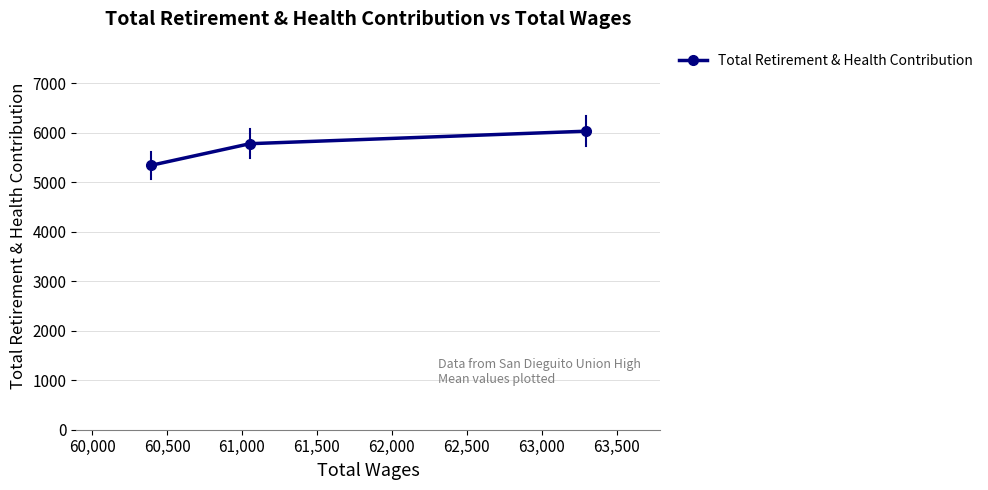

Reading left to right, transcribe all the data shown in this chart.

5339	5775	6027